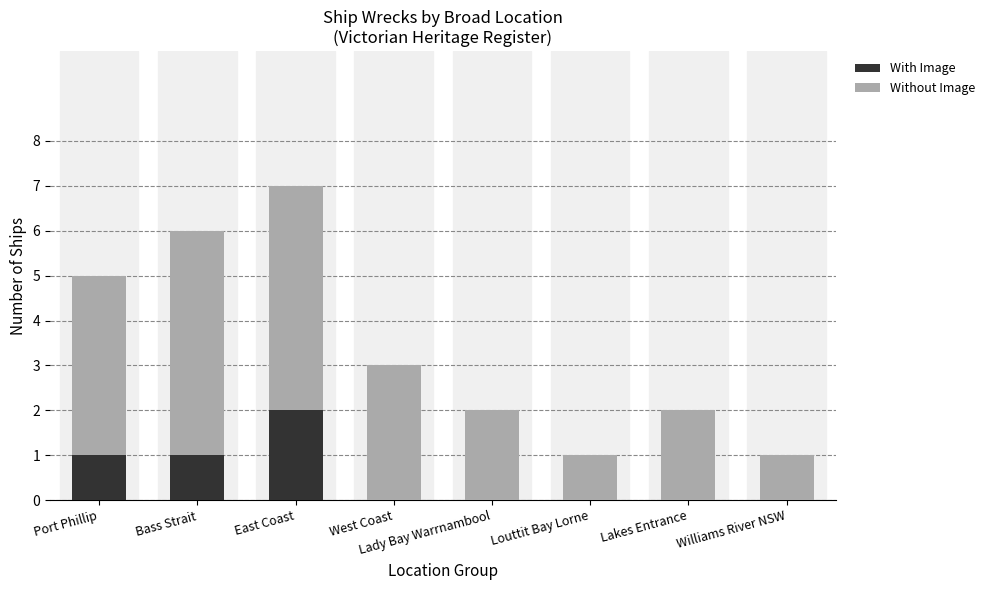

At which category is the sum across all series the highest?

East Coast